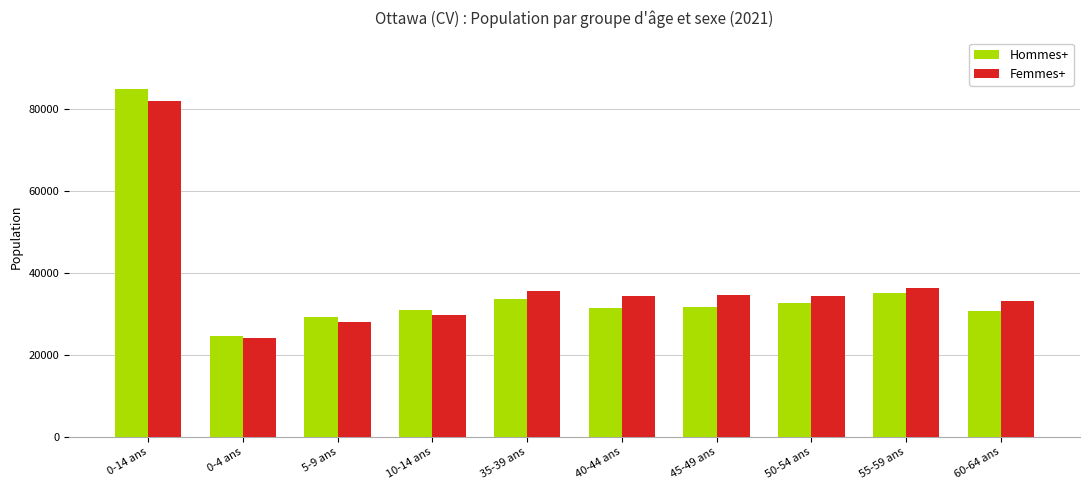

How many groups of bars are there?

10